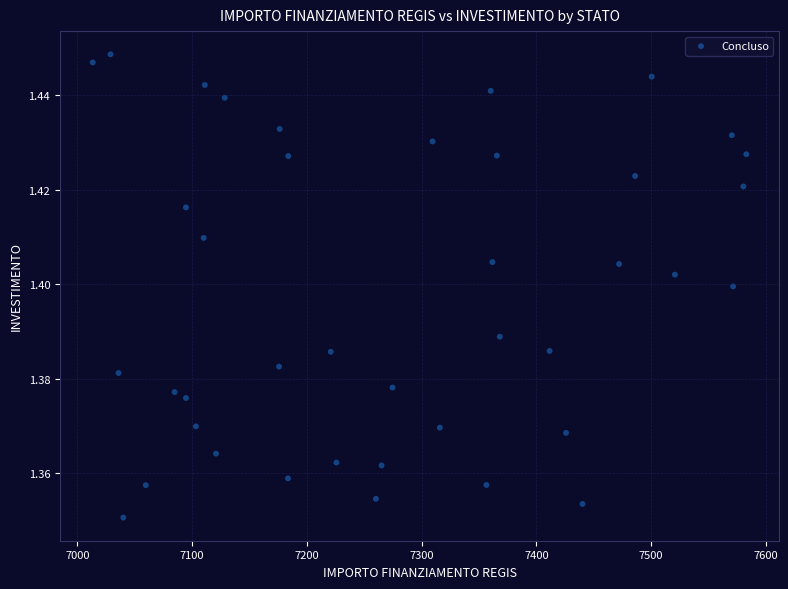

What is the range of X values (max minus min)?

569.6